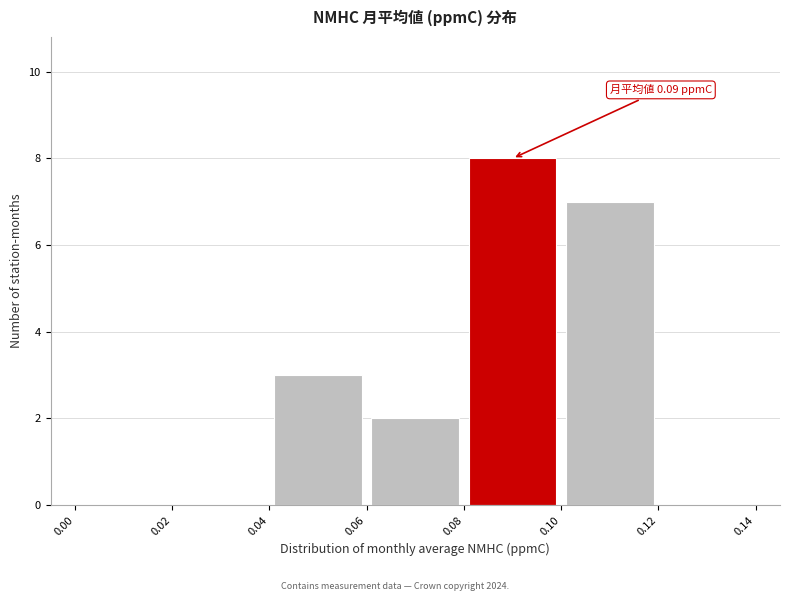

Over which range of the x-axis is the bar tallest?

0.08 to 0.10